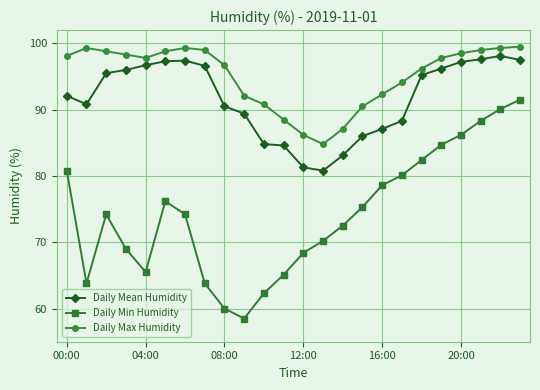

What is the difference between the maximum and minimum values in the Daily Min Humidity series?

33.0